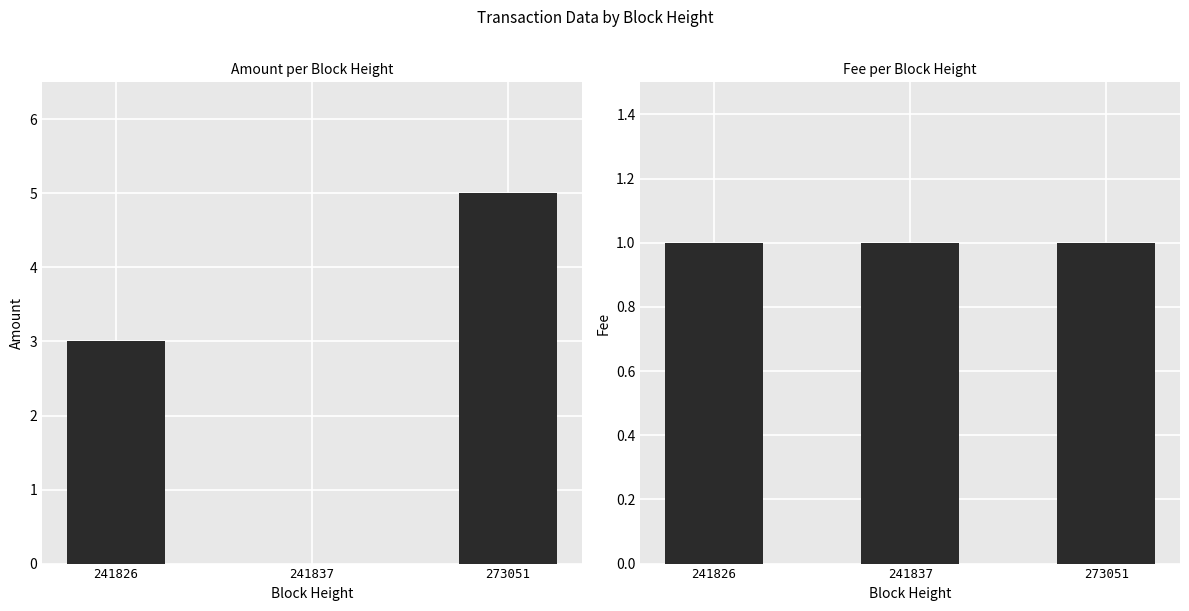

At which label is Fee closest to 1?

241826